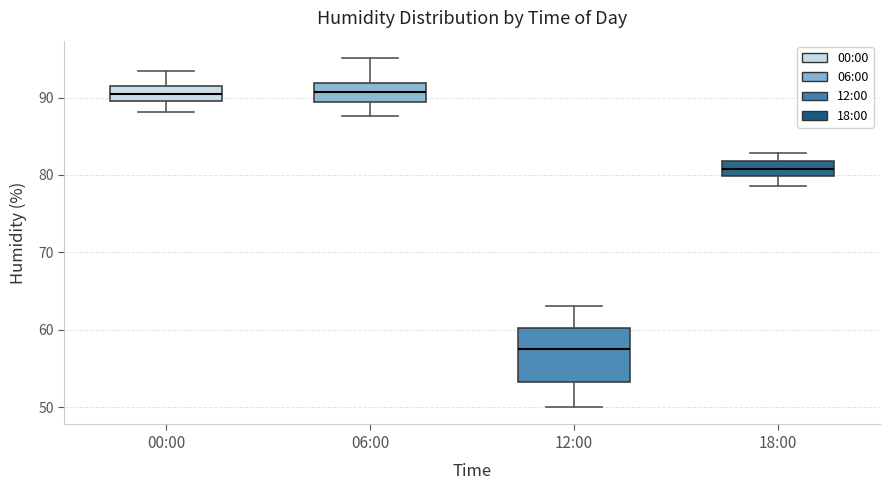

Reading left to right, read every box against the y-axis: the position of its median line, the range the box covers, and the ends of its whiskers. The values are not printed on the chart, so give them approximately, as read against the axis.

00:00: median 90 (inside the box), box 90 to 91, whiskers 88 to 93
06:00: median 91, box 89 to 92, whiskers 88 to 95
12:00: median 58, box 53 to 60, whiskers 50 to 63
18:00: median 81, box 80 to 82, whiskers 79 to 83